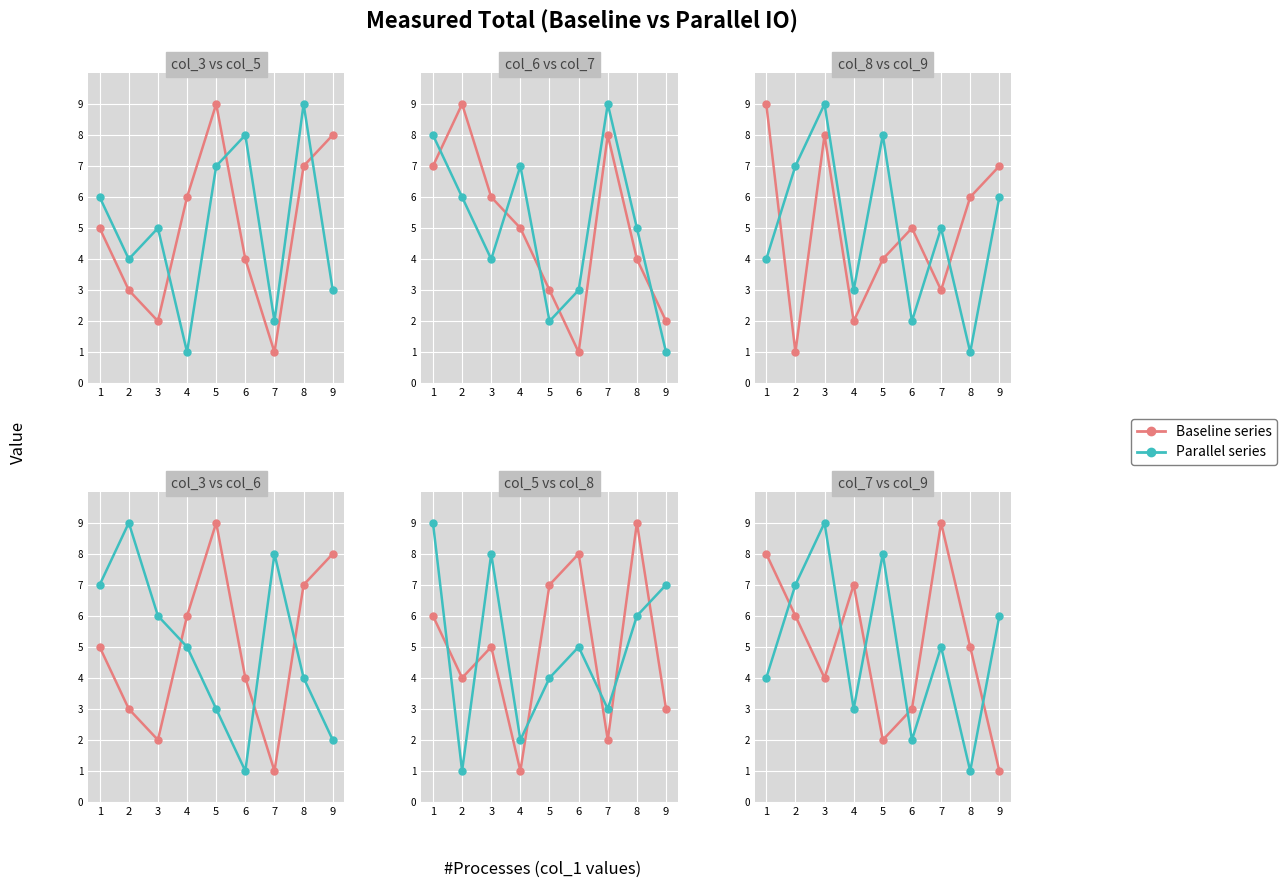

How many categories are shown in the chart?

9